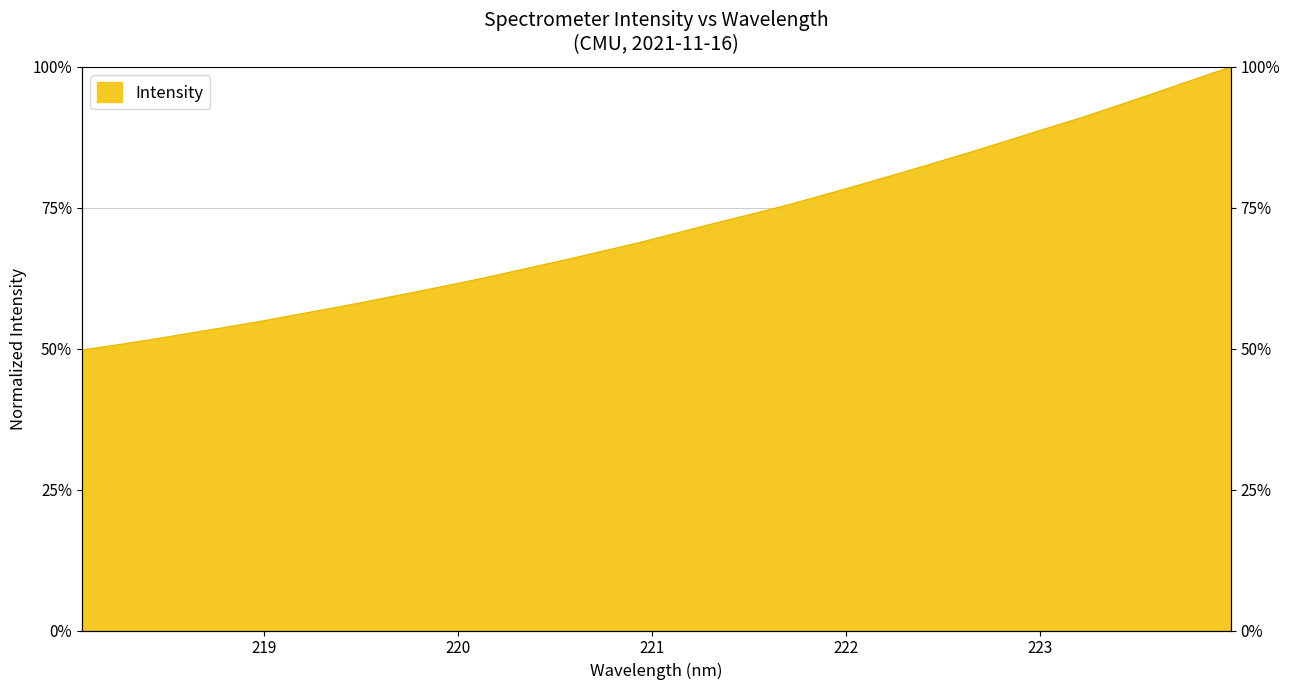

Rank the categories by value from lowest to highest.

218.0596, 218.2508, 218.442, 218.6332, 218.8244, 219.0156, 219.2067, 219.3979, 219.589, 219.7801, 219.9712, 220.1623, 220.3533, 220.5444, 220.7354, 220.9264, 221.1174, 221.3083, 221.4993, 221.6902, 221.8812, 222.0721, 222.263, 222.4538, 222.6447, 222.8355, 223.0264, 223.2172, 223.408, 223.5987, 223.7895, 223.9802